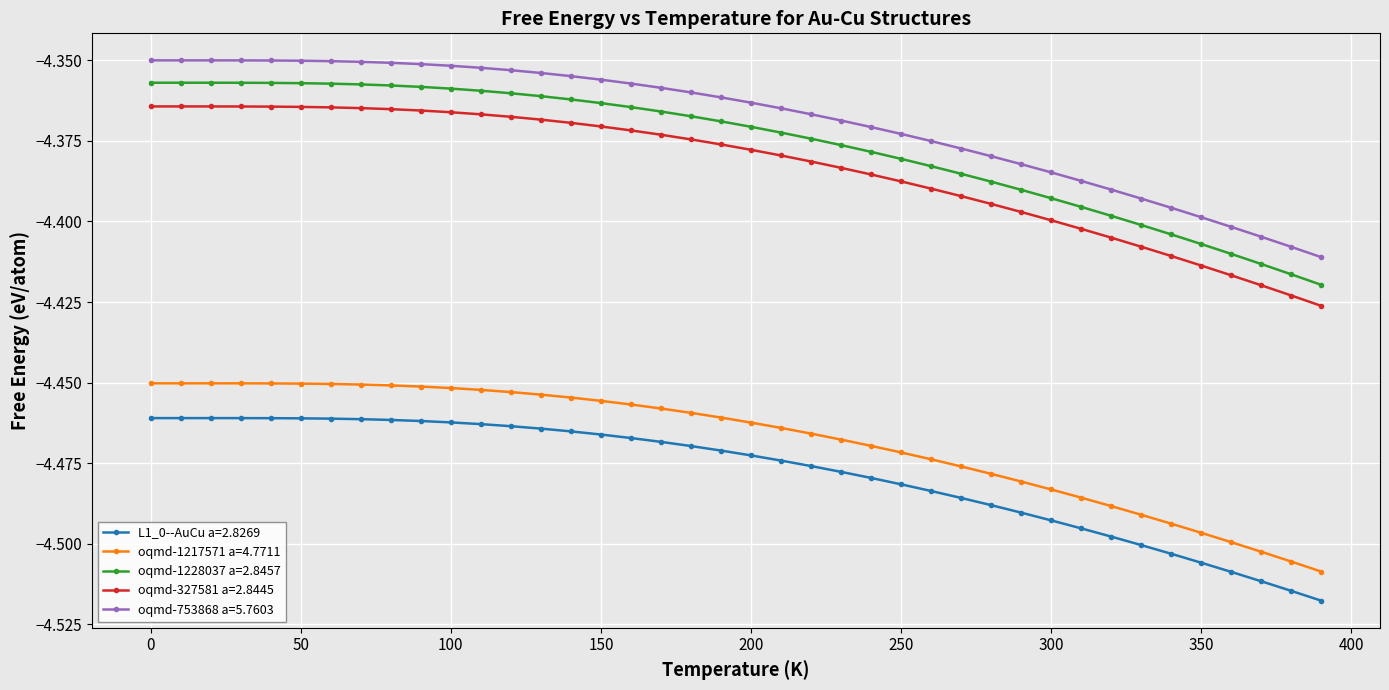

Which series has the largest total across all categories?

oqmd-753868 a=5.7603